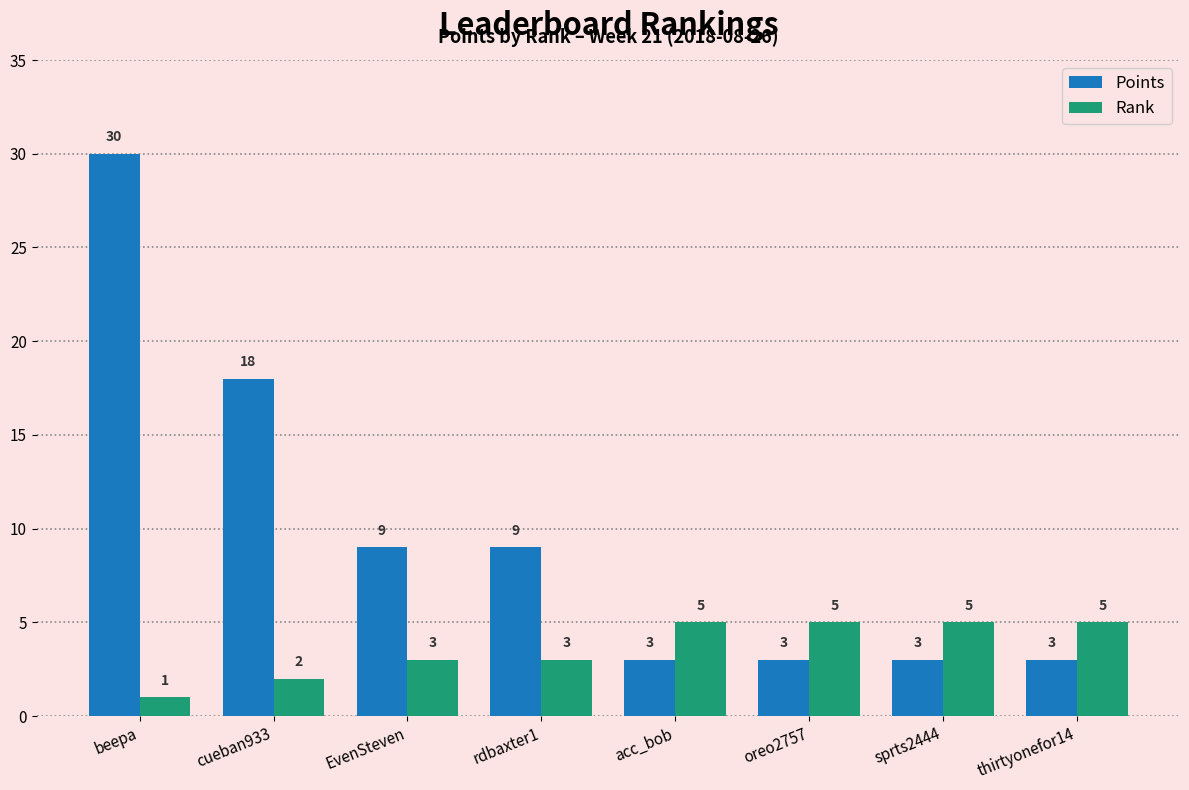

How many groups of bars are there?

8